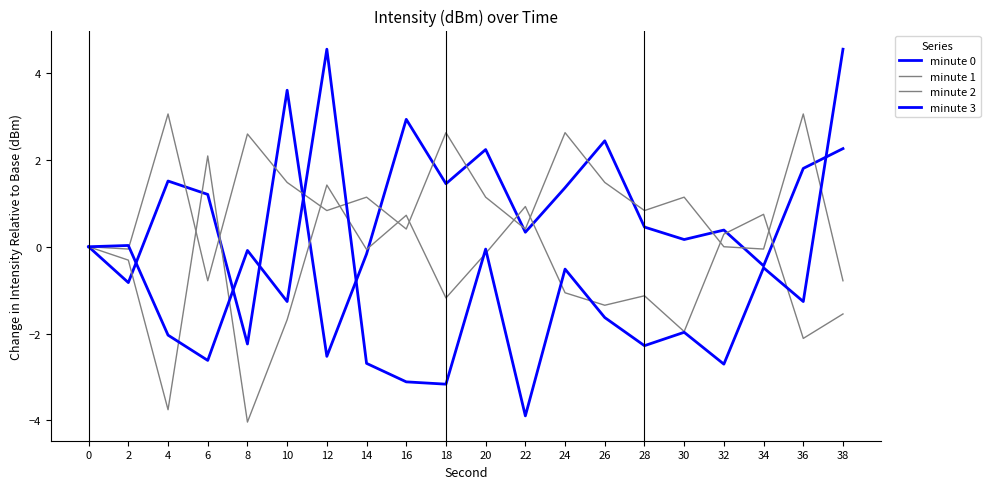

Does the chart have visible grid lines?

No